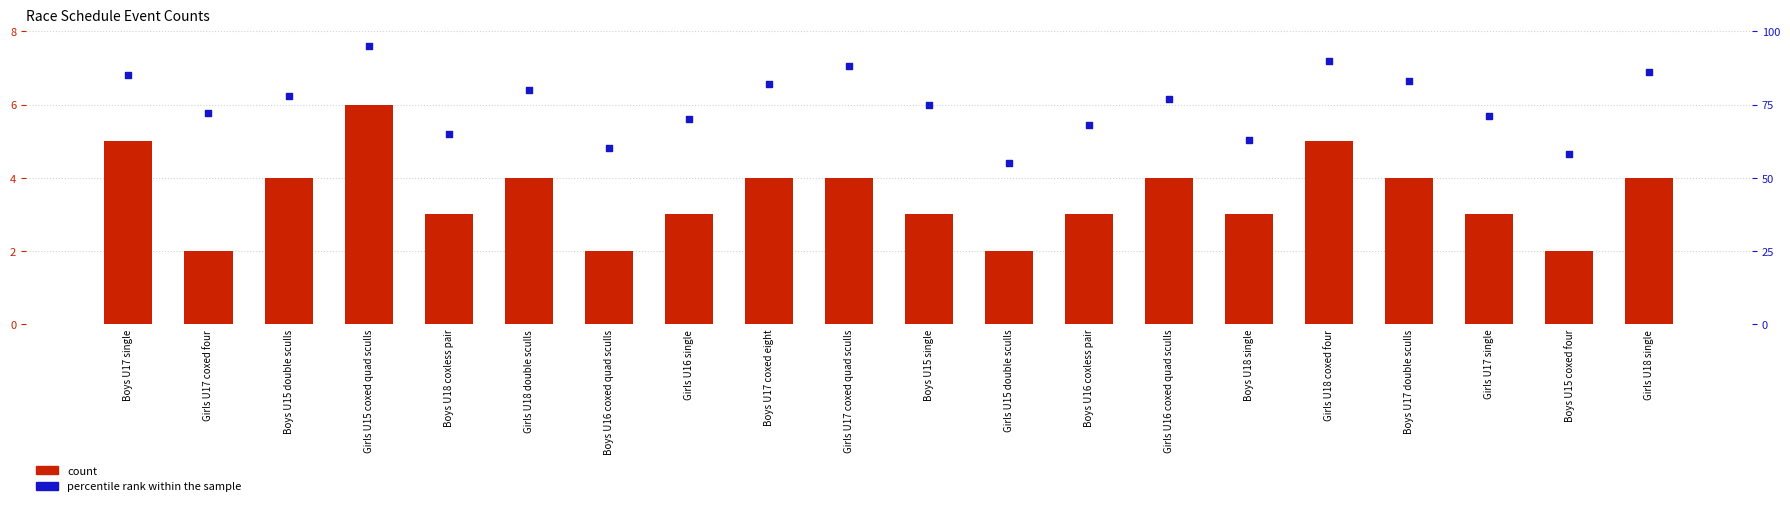

What are all the series names shown in the legend?

count, percentile rank within the sample